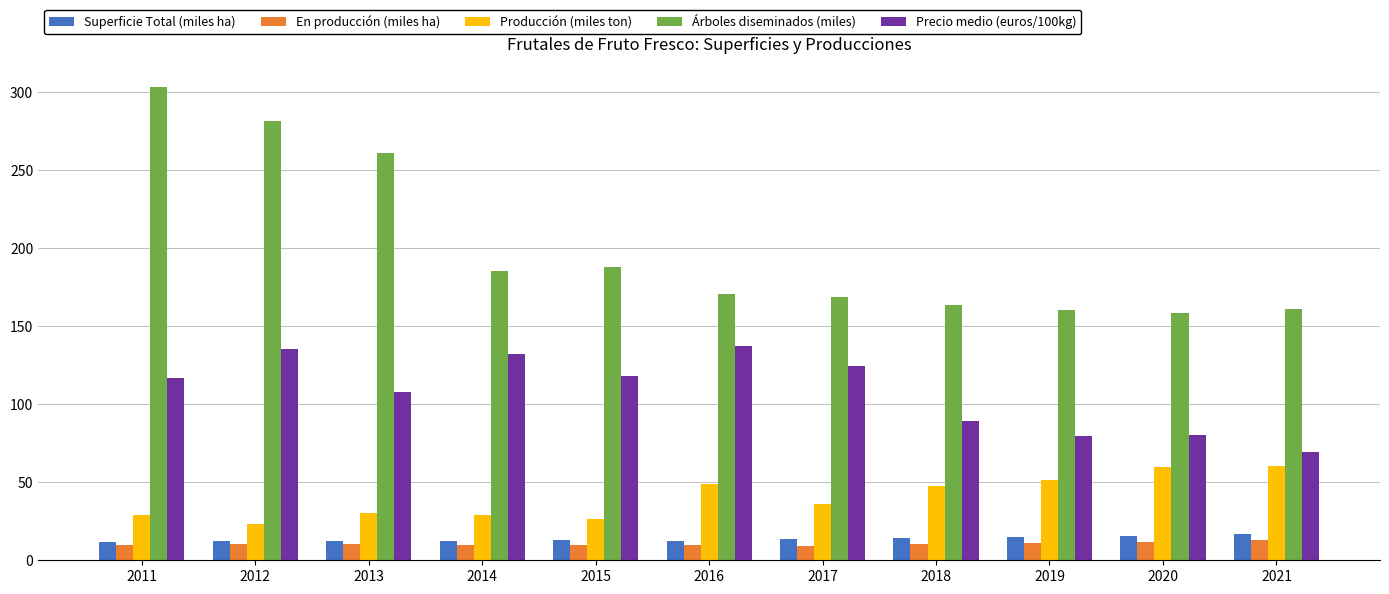

Is it true that Árboles diseminados (miles) equals 303.3 at 2011?

True